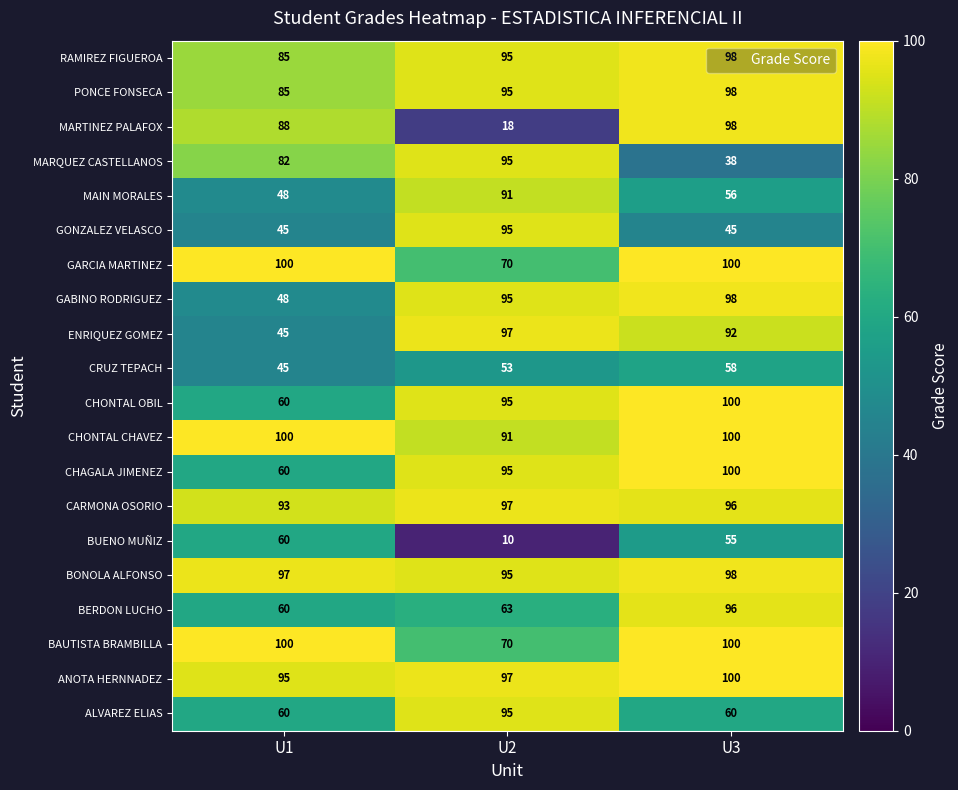

What is the average value of the CRUZ TEPACH series?

52